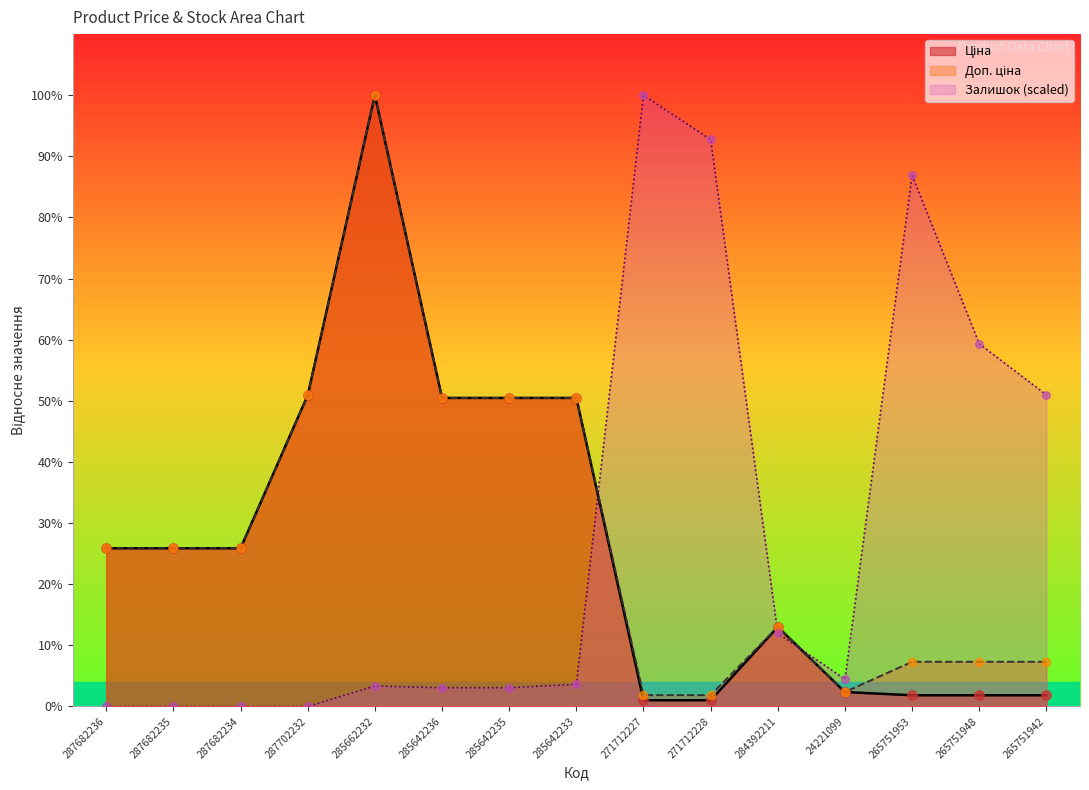

Which series contains the lowest Y value?

Залишок